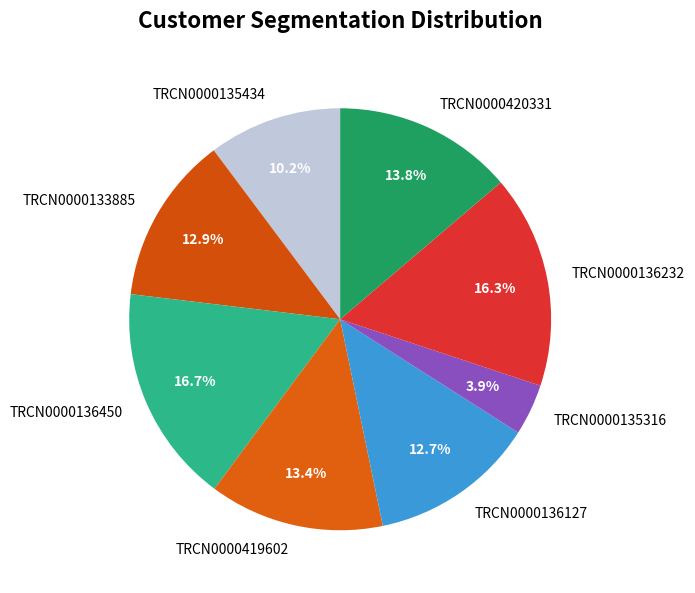

To the nearest percent, what is the difference between the TRCN0000135434 and TRCN0000420331 slice percentages?

4%